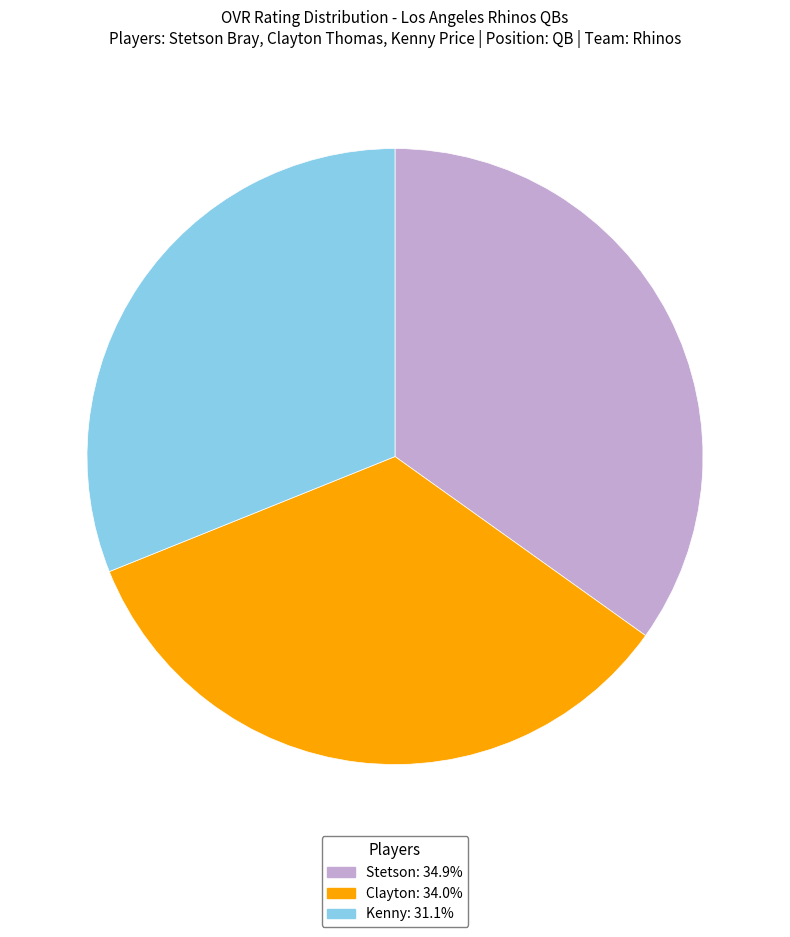

Rank the categories by value from lowest to highest.

Kenny, Clayton, Stetson